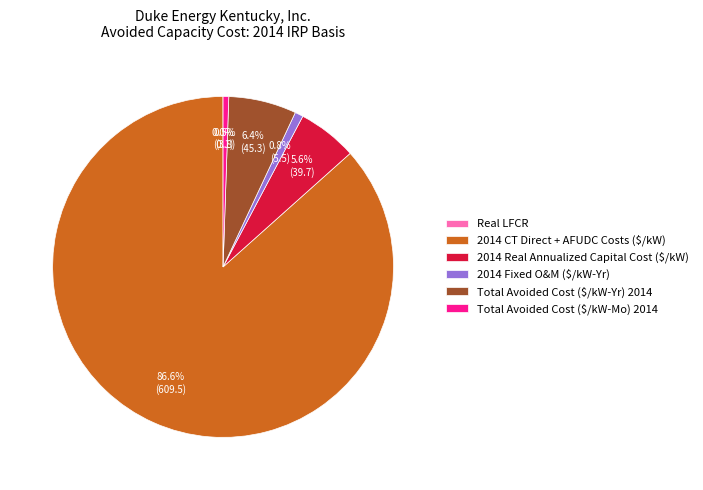

What portion of the pie excludes 2014 Fixed O&M ($/kW-Yr)?

99.2%